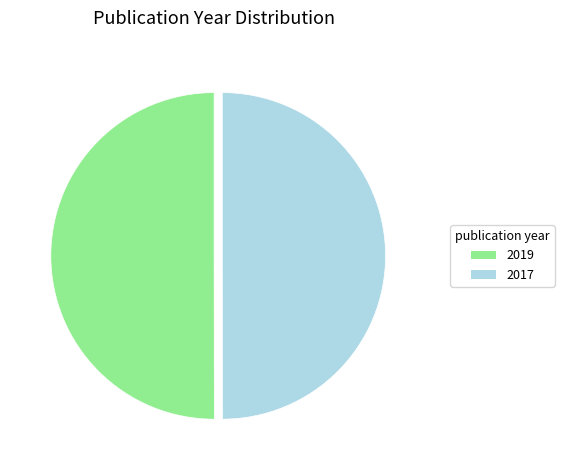

True or false: 2017 accounts for 62% of the total.

False